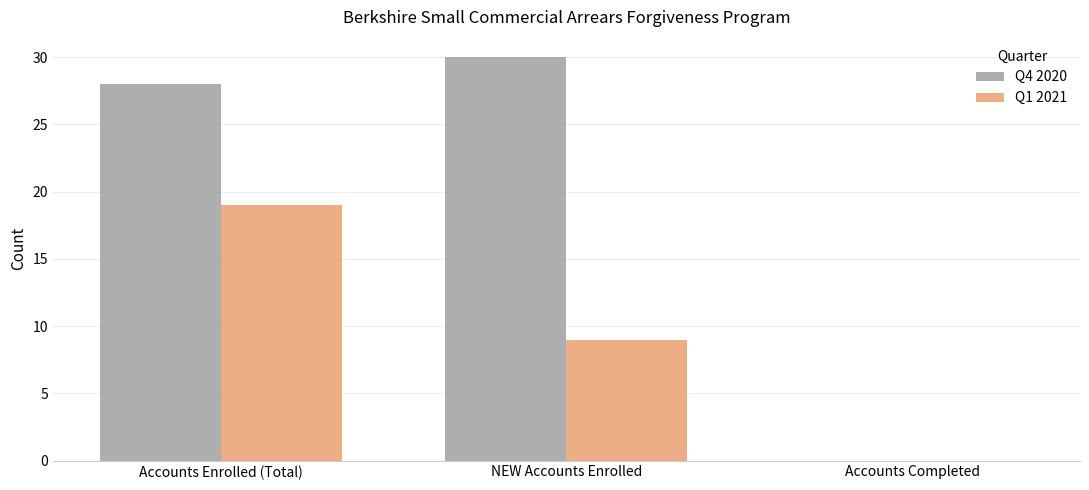

The value of Q4 2020 at Accounts Completed is 0. True or false?

True